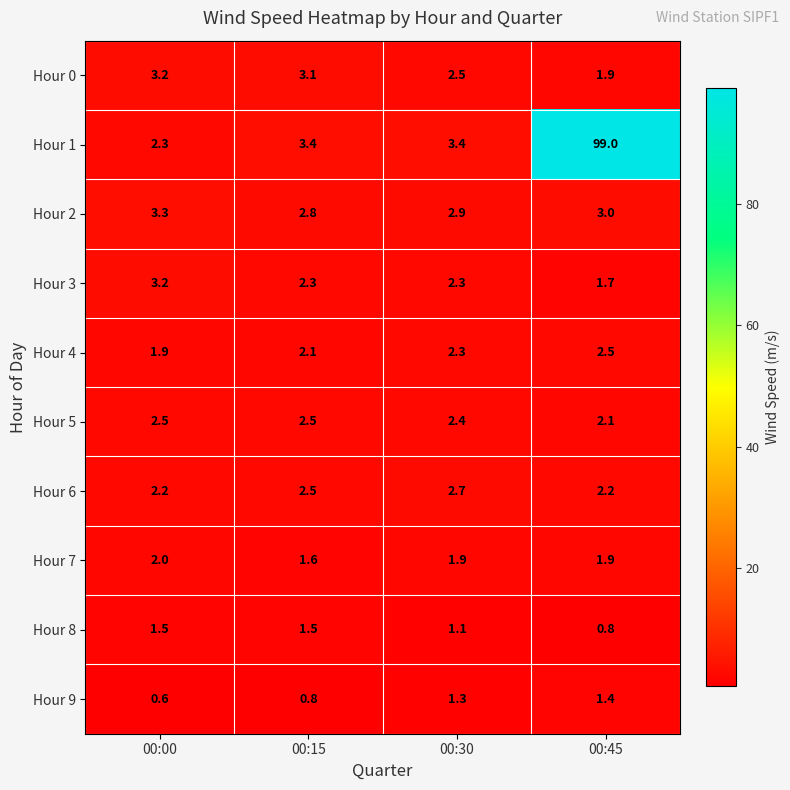

Which category has the lowest value across all series?

00:00